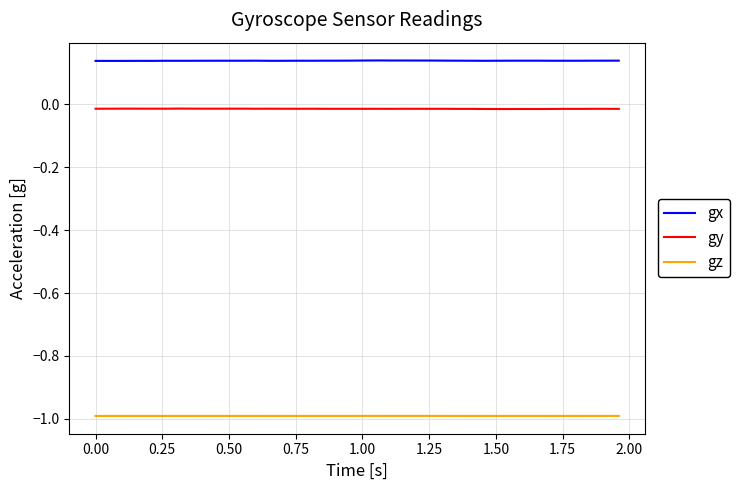

List the series in order of their peak value, lowest first.

gz, gy, gx